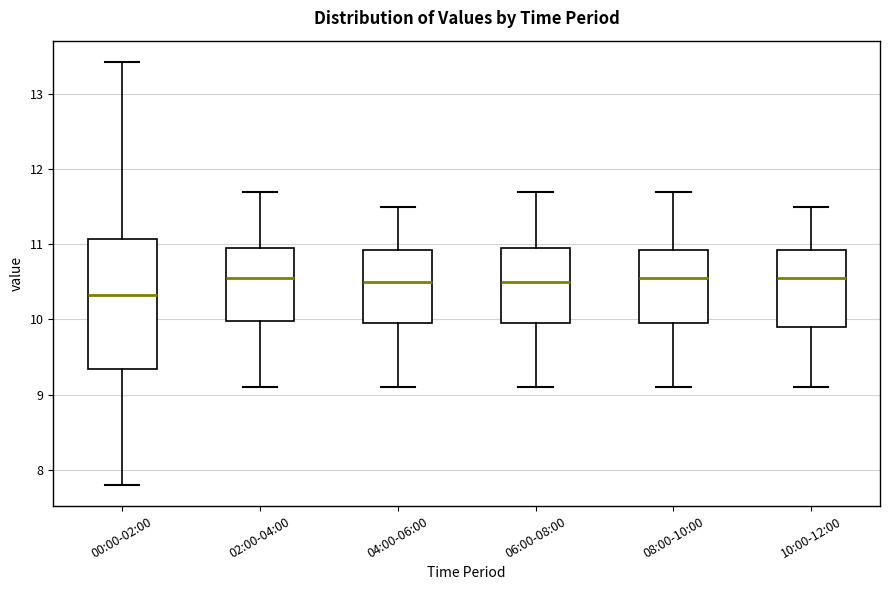

Reading left to right, transcribe this box plot: for each box, give where its median line is, the range the box spans, and where its two whiskers end, as read against the y-axis. The values are not printed on the chart, so give them approximately, as read against the axis.

00:00-02:00: median 10.3, box 9.3 to 11.1, whiskers 7.8 to 13.4
02:00-04:00: median 10.6, box 10.0 to 11.0, whiskers 9.1 to 11.7
04:00-06:00: median 10.5, box 10.0 to 10.9, whiskers 9.1 to 11.5
06:00-08:00: median 10.5, box 10.0 to 11.0, whiskers 9.1 to 11.7
08:00-10:00: median 10.6, box 10.0 to 10.9, whiskers 9.1 to 11.7
10:00-12:00: median 10.6, box 9.9 to 10.9, whiskers 9.1 to 11.5